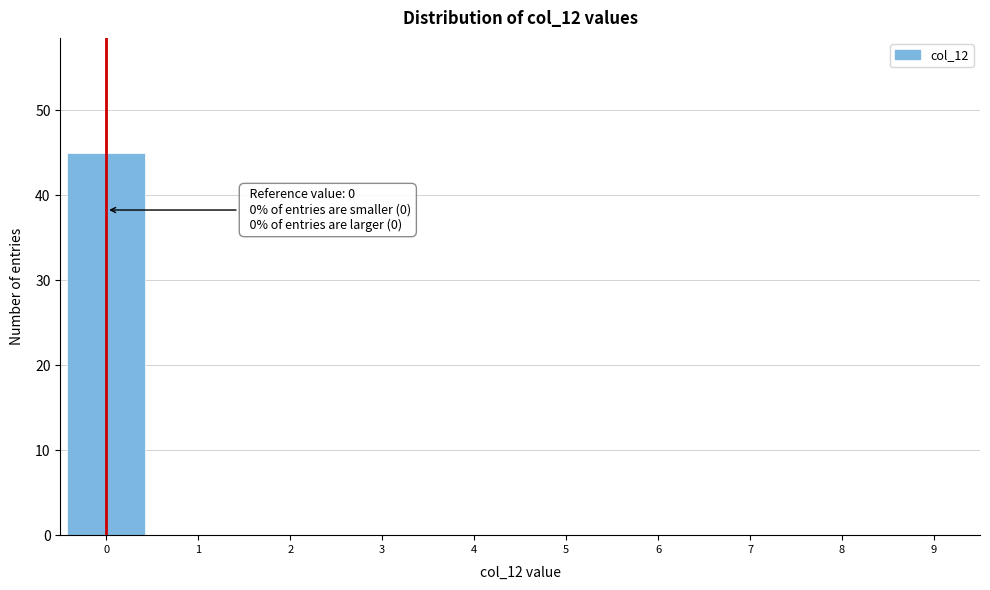

Which range on the x-axis has the tallest bar?

-0.5 to 0.5